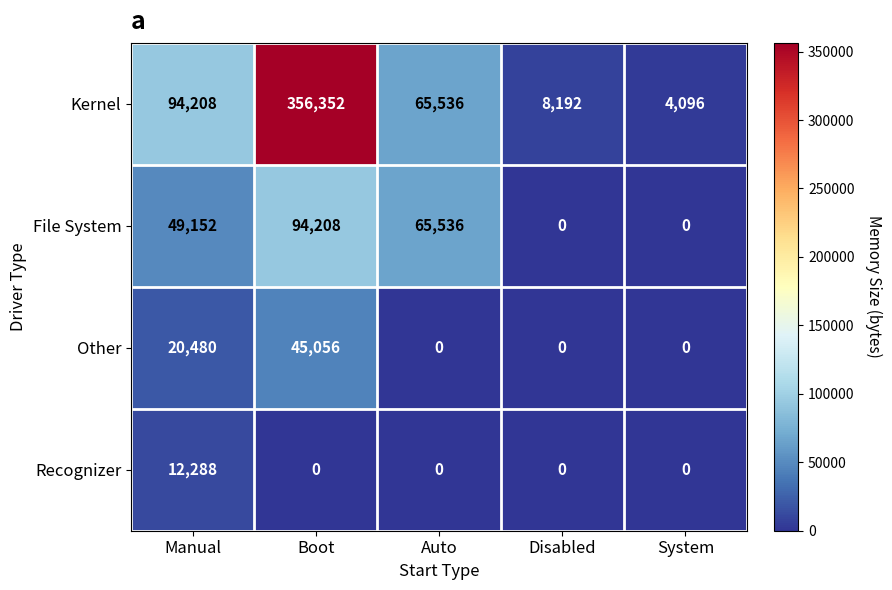

At how many categories does at least one series exceed 46406?

3